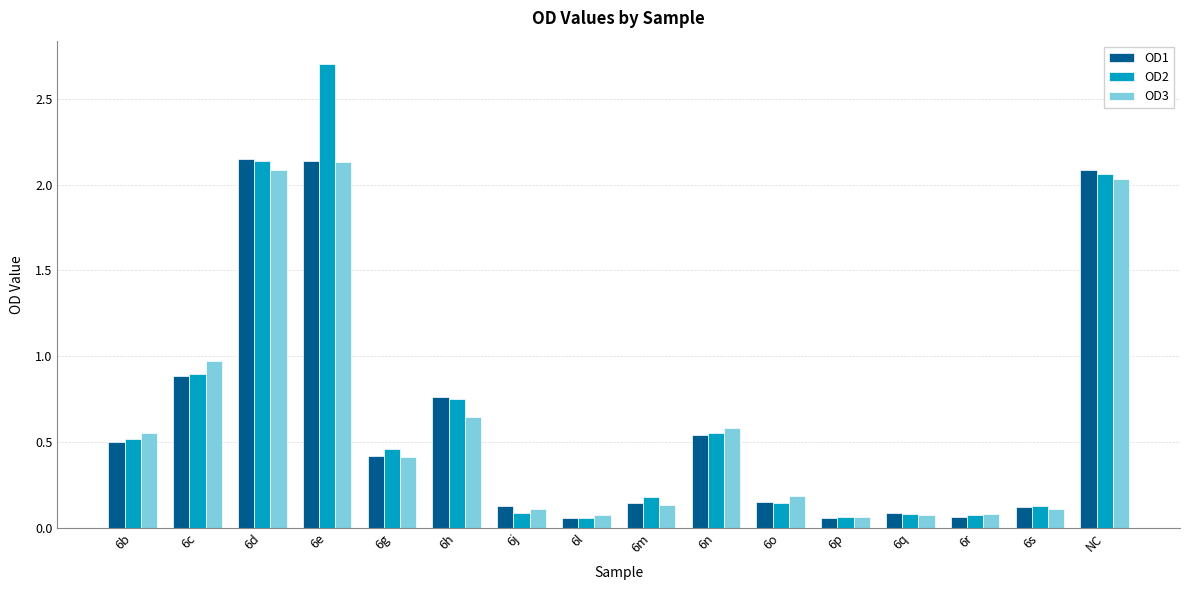

What is the sum of all OD3 values?

10.2